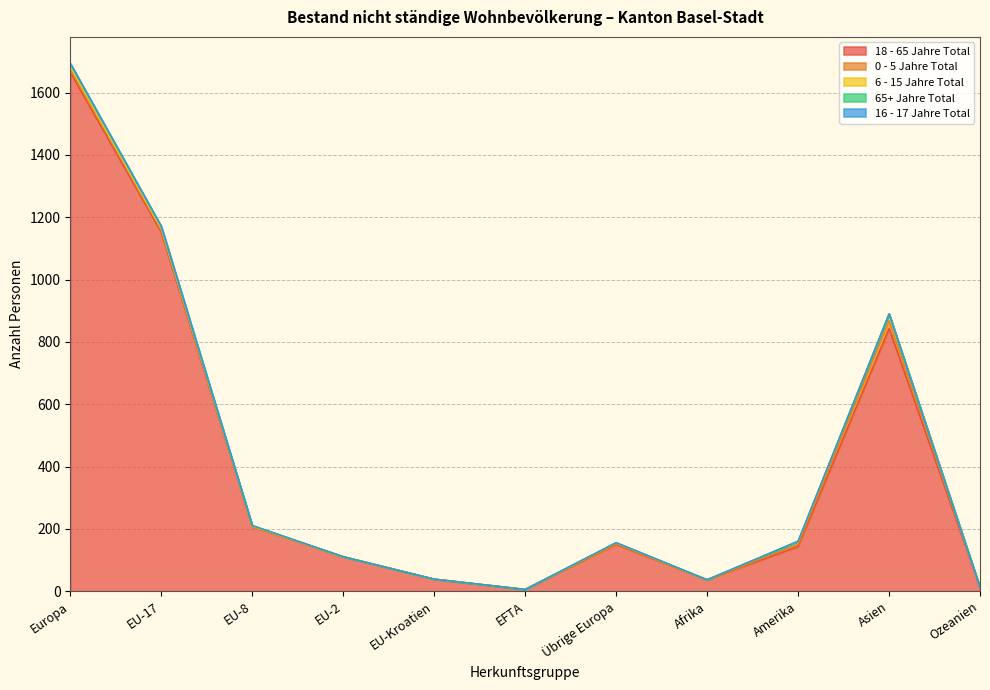

What is the difference between the highest and lowest values at Übrige Europa?

150